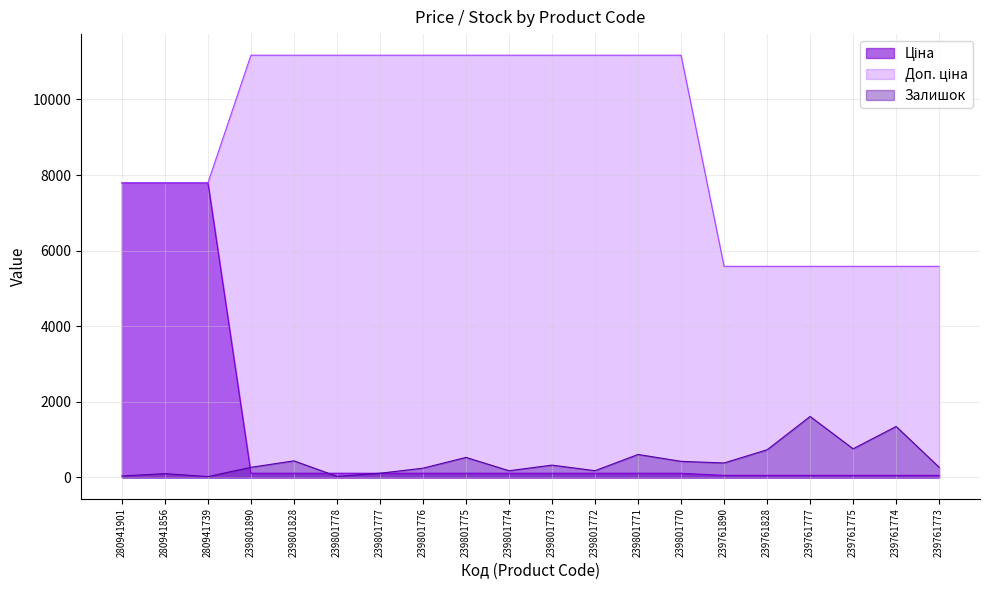

What are all the series names shown in the legend?

Ціна, Доп. ціна, Залишок